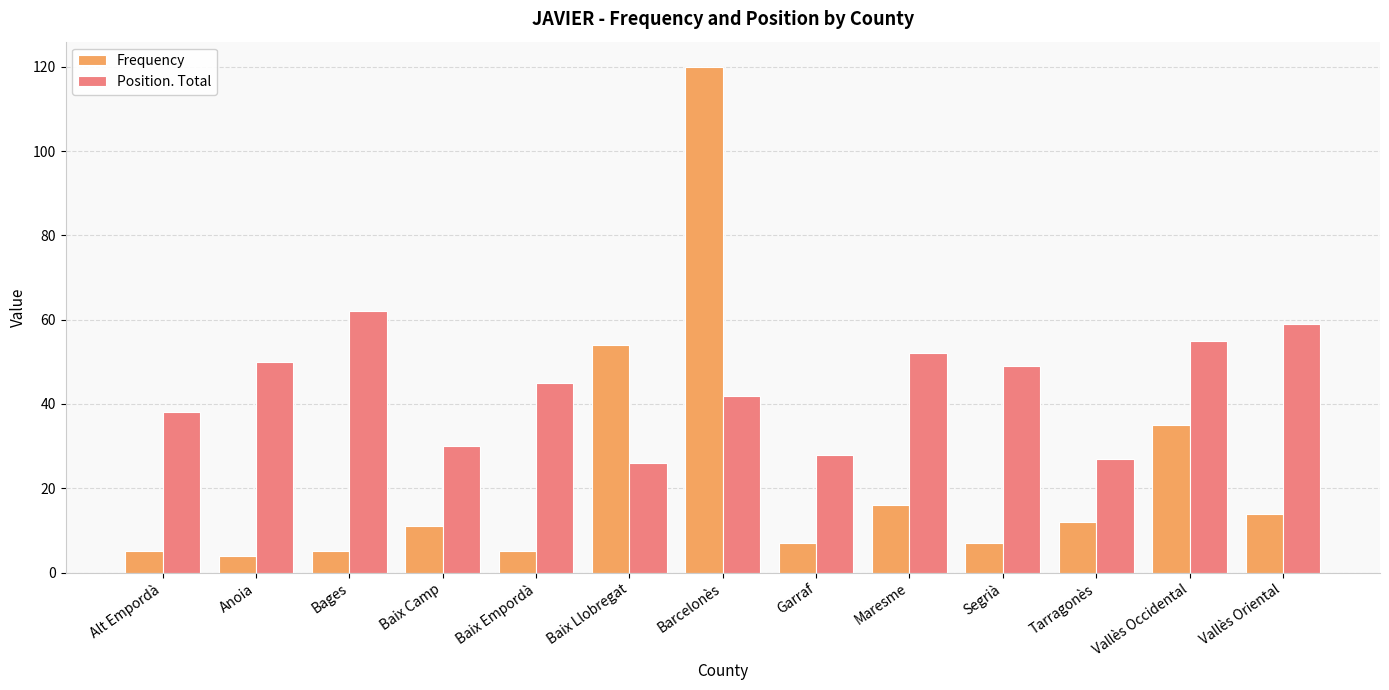

What is the difference between the highest and lowest values at Bages?

57